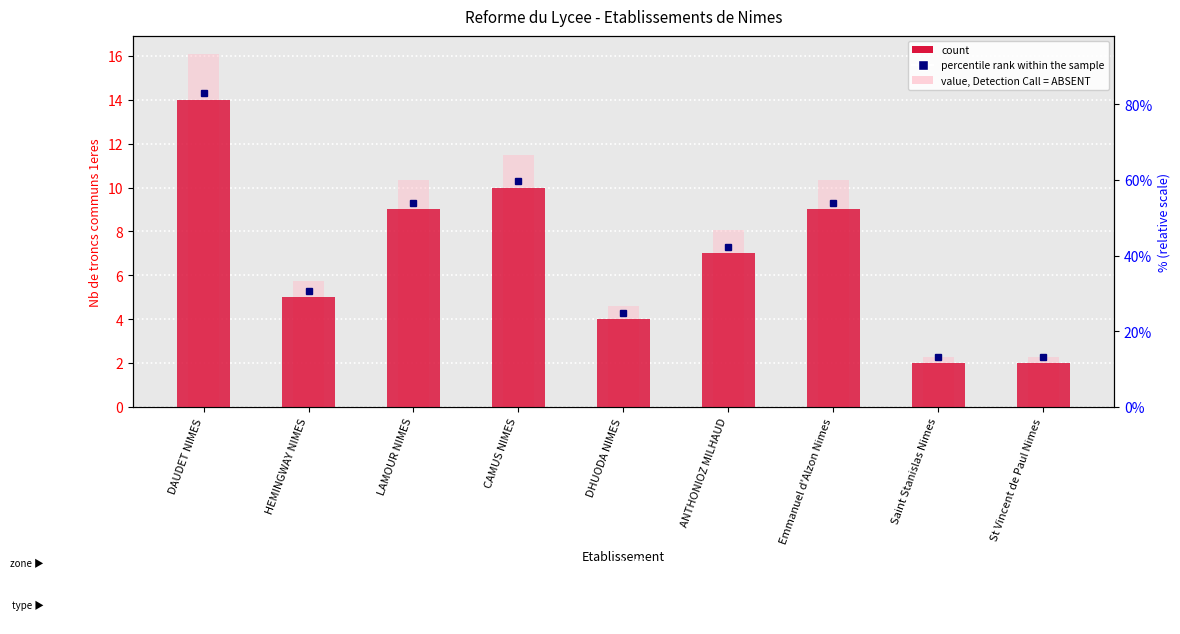

Which label corresponds to the smallest value in the chart?

Saint Stanislas Nimes